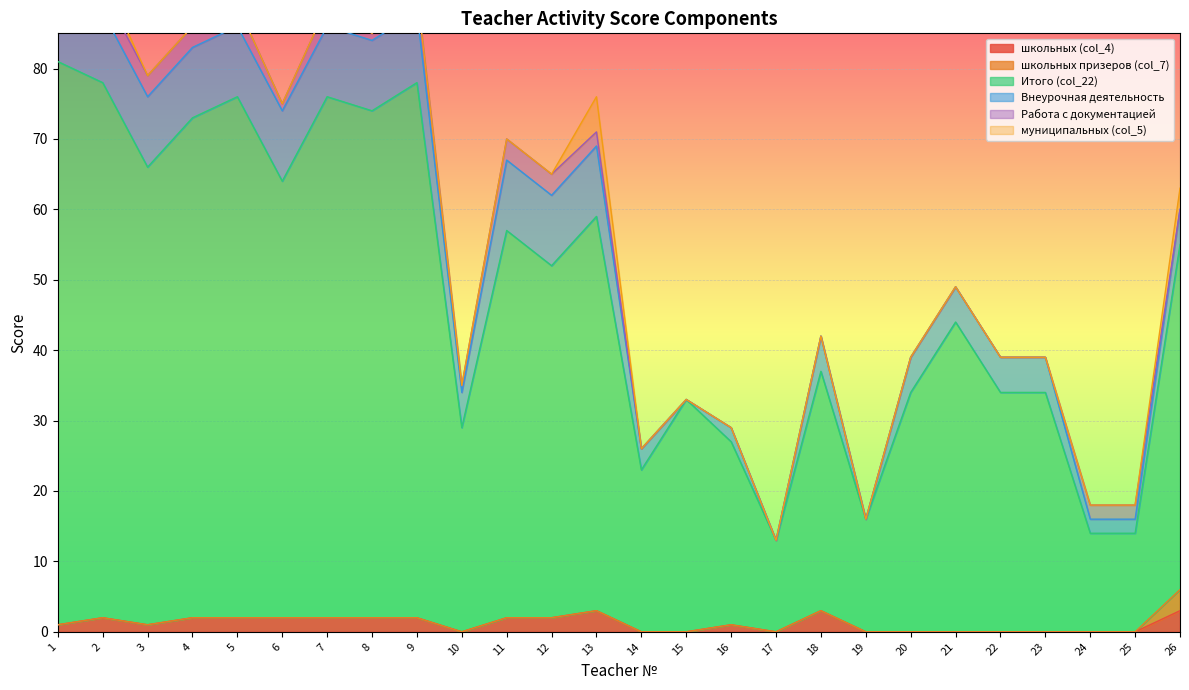

True or false: школьных призеров (col_7) has more than 2 interior local peaks.

False